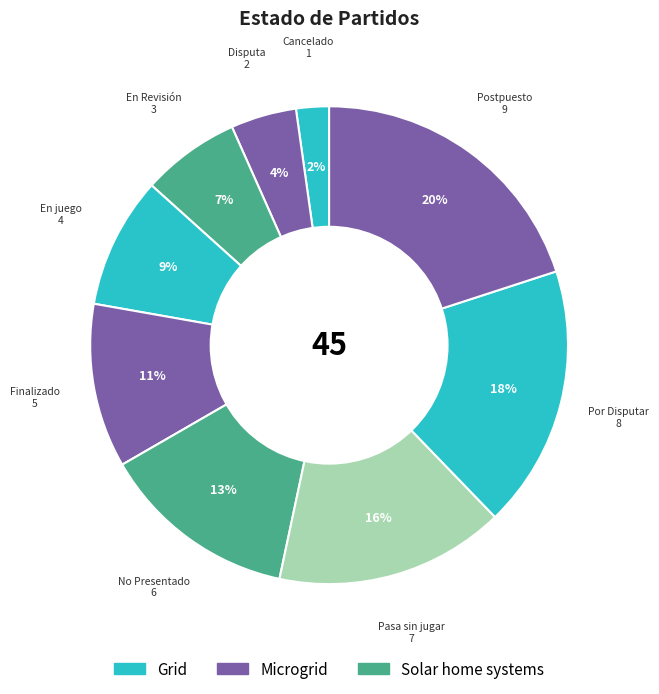

Does Postpuesto represent more than half of the total?

No